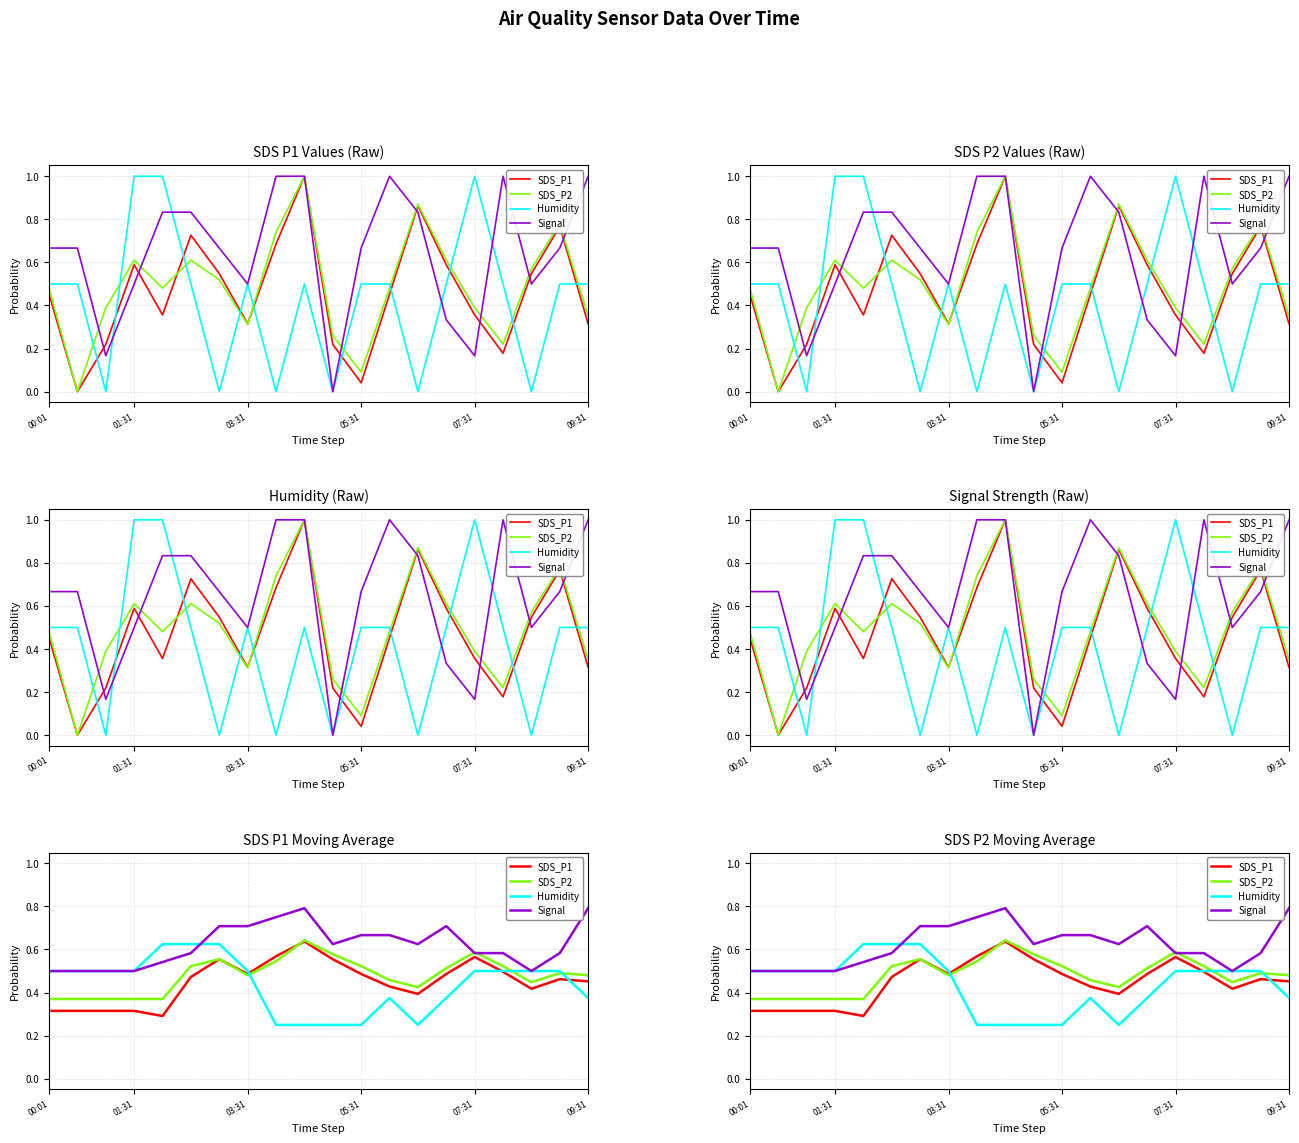

Does the chart have visible grid lines?

Yes